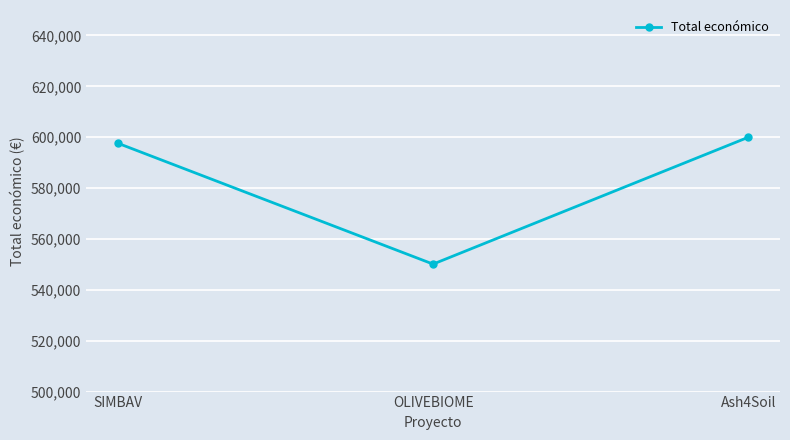

Reading left to right, what are all the values shown in this chart?

597651	550111	600000